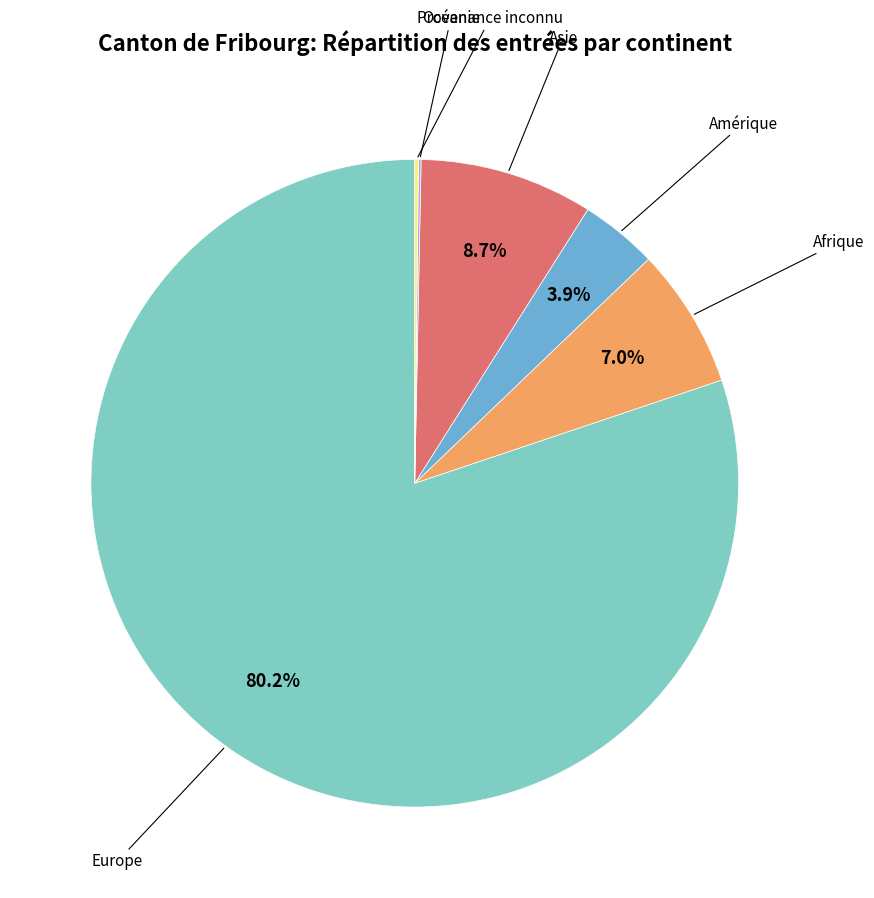

Does any single category account for the majority?

Yes